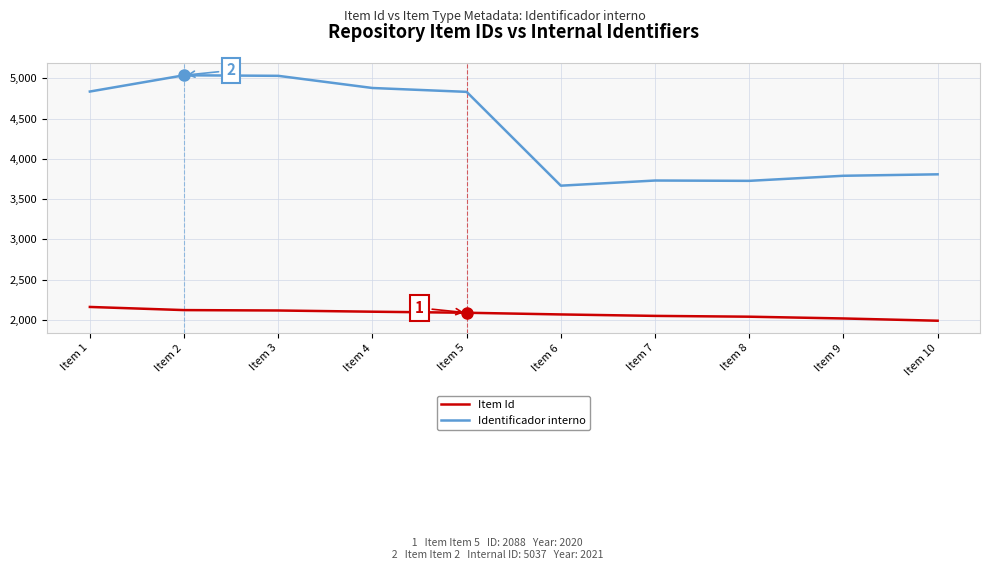

True or false: Item Id and Identificador interno cross at least once.

False